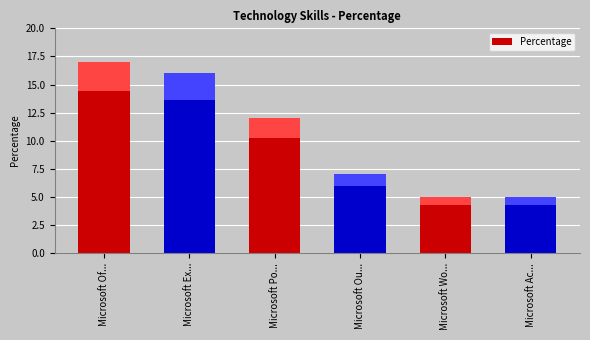

Rank the categories by value from highest to lowest.

Microsoft Of..., Microsoft Ex..., Microsoft Po..., Microsoft Ou..., Microsoft Wo..., Microsoft Ac...